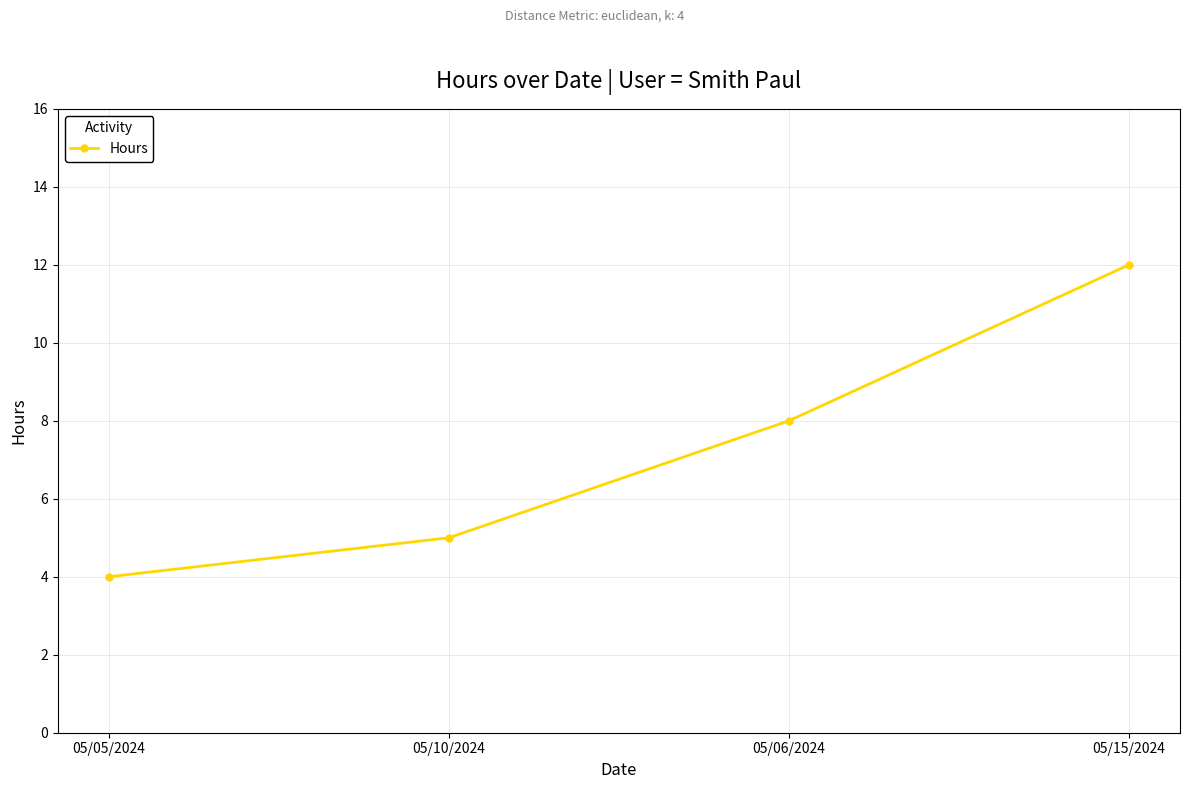

The value at 05/05/2024 is 4. True or false?

True